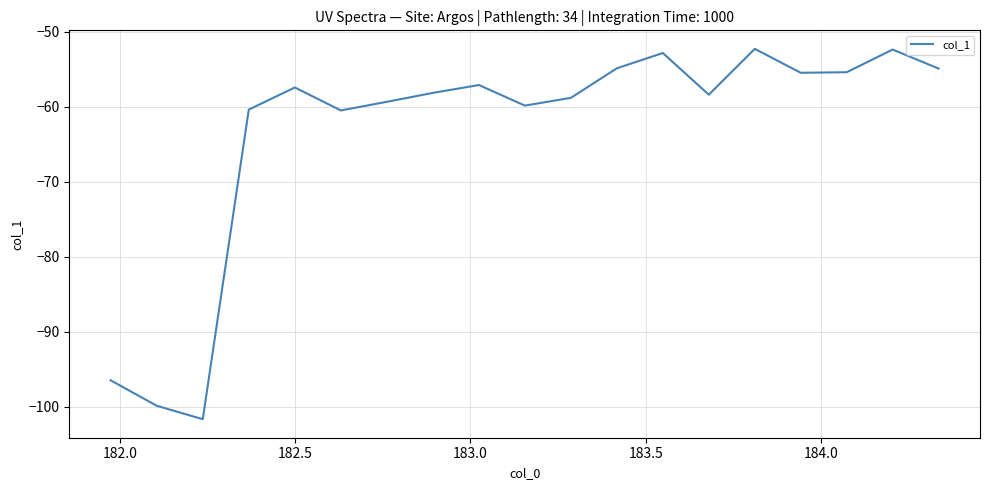

What is the maximum value shown in the chart?

-52.2